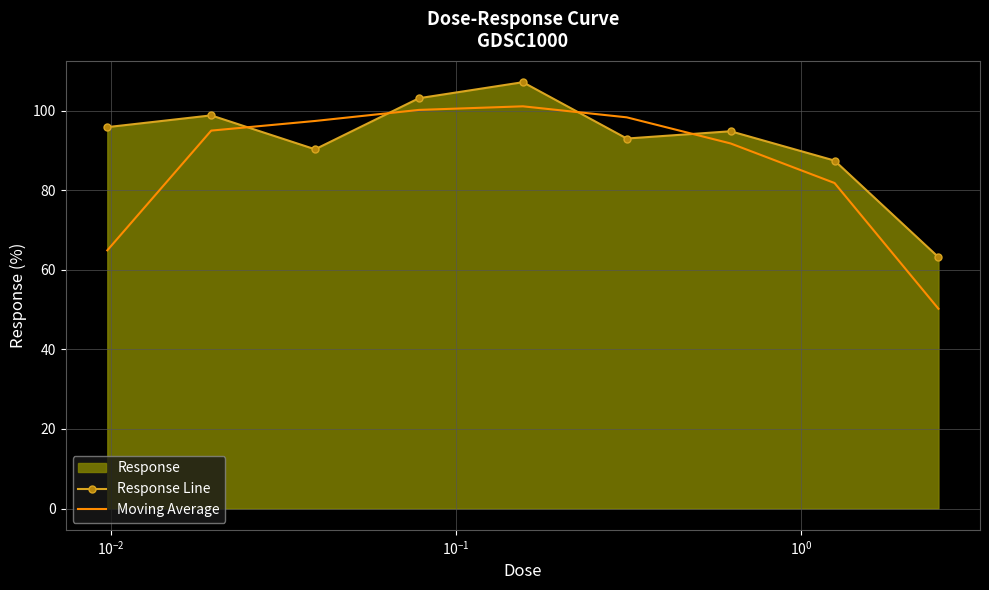

How many data points in Response Line are above 94?

5